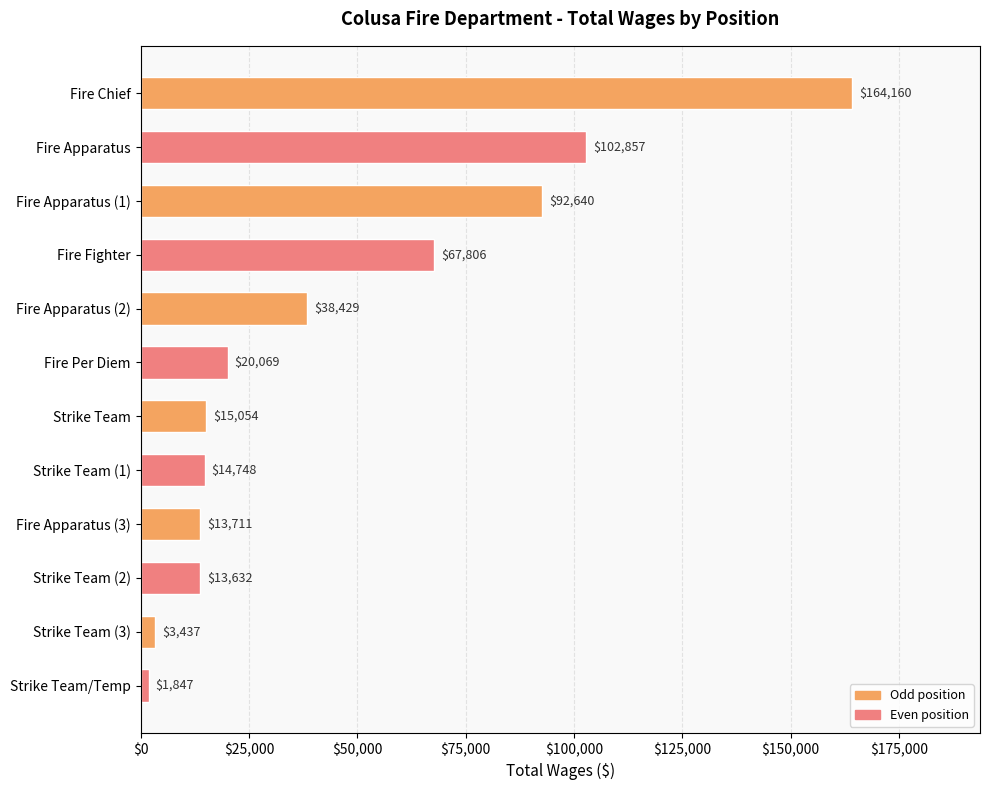

What is the value of the 1st bar from the top?

164160